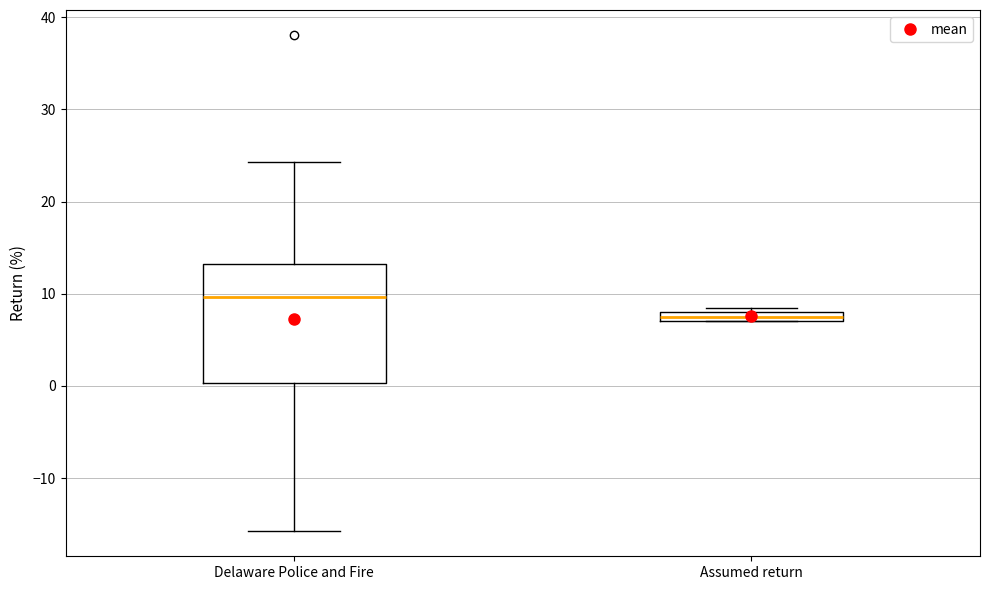

Where does the lower whisker of the box for Delaware Police and Fire end on the y-axis? The values are not printed on the chart, so give them approximately, as read against the axis.

-16